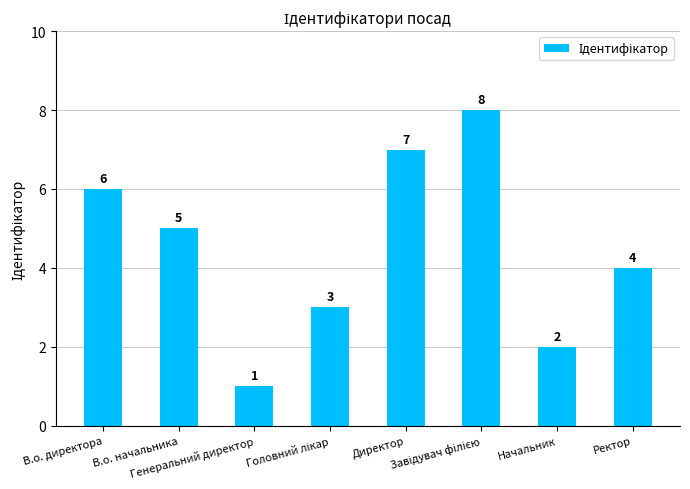

What is the sum of all values?

36